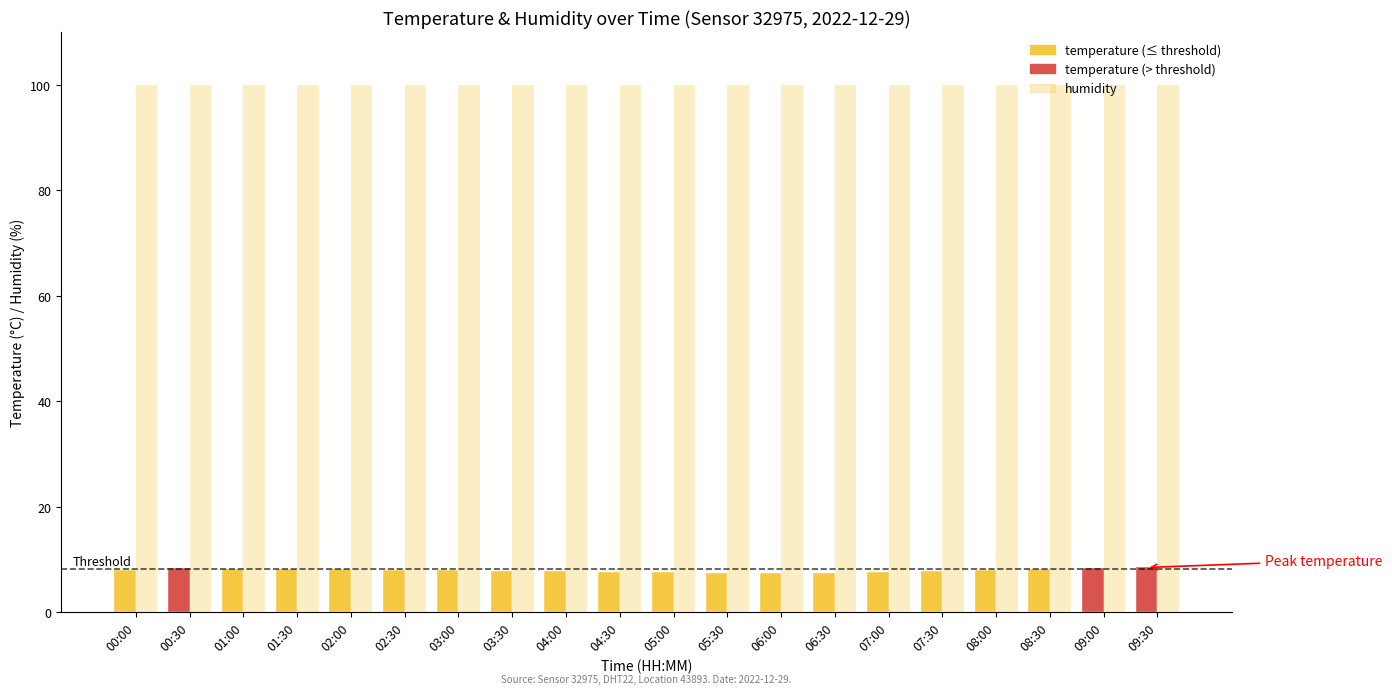

Count the number of data series in this chart.

2